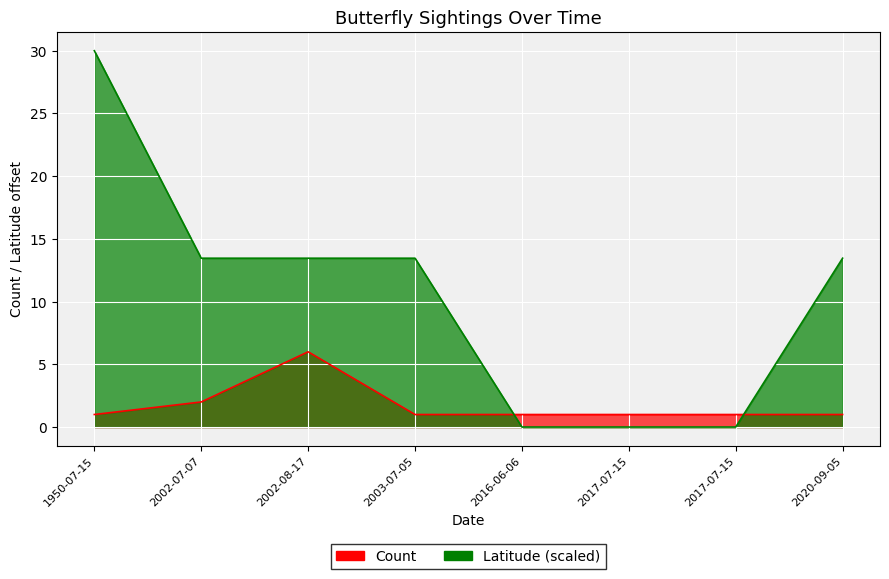

Reading right to left, extract all data points from this chart.

Count: 2020-09-05=1.0	2017-07-15=1.0	2017-07-15=1.0	2016-06-06=1.0	2003-07-05=1.0	2002-08-17=6.0	2002-07-07=2.0	1950-07-15=1.0
Latitude: 2020-09-05=13.5	2017-07-15=0.0	2017-07-15=0.0	2016-06-06=0.0	2003-07-05=13.5	2002-08-17=13.5	2002-07-07=13.5	1950-07-15=30.0